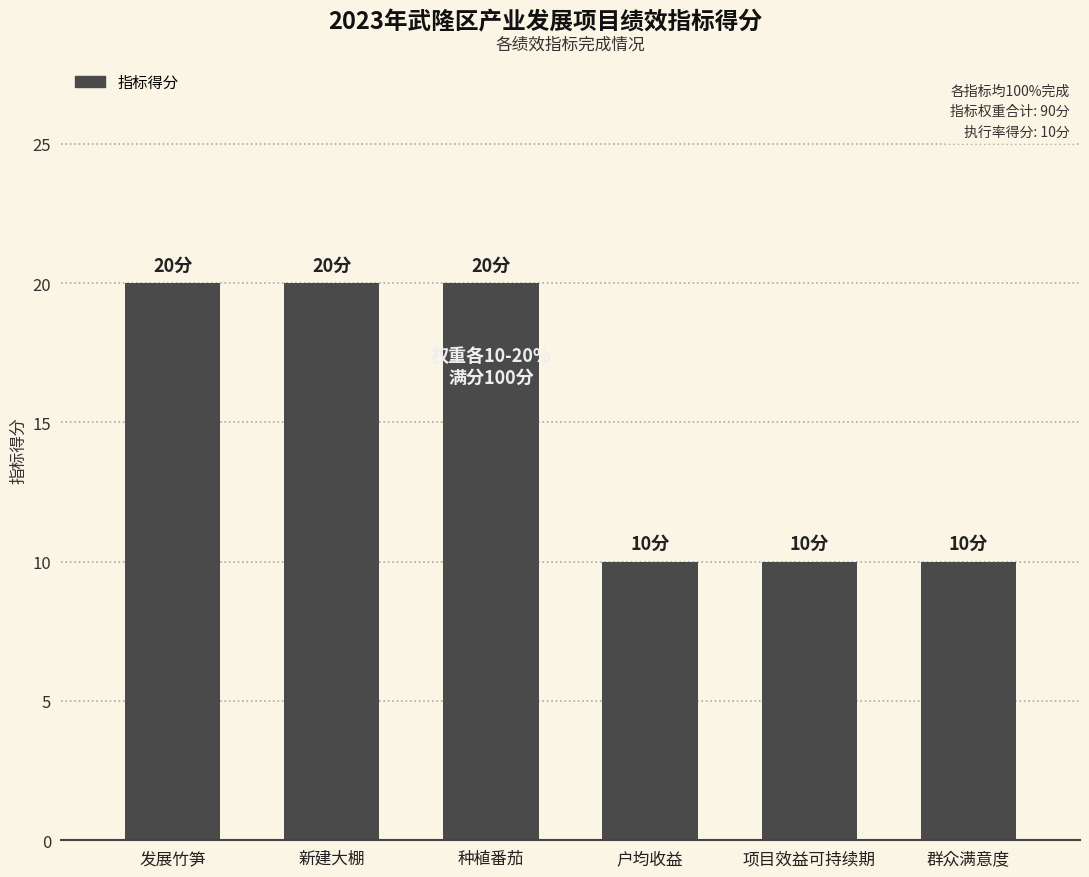

What is the maximum value shown in the chart?

20